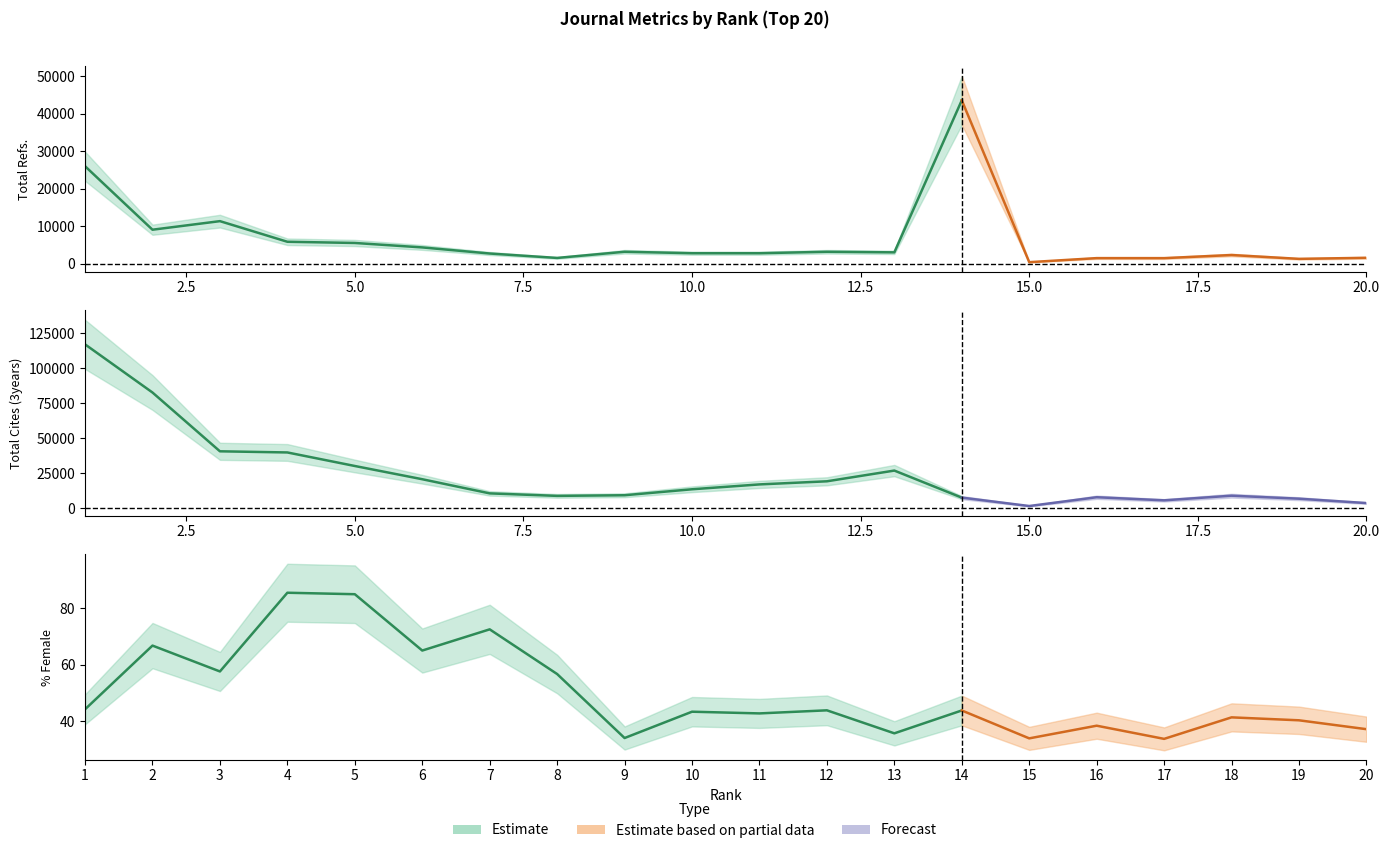

What is the spread (max minus min) of values at 8?

8819.3